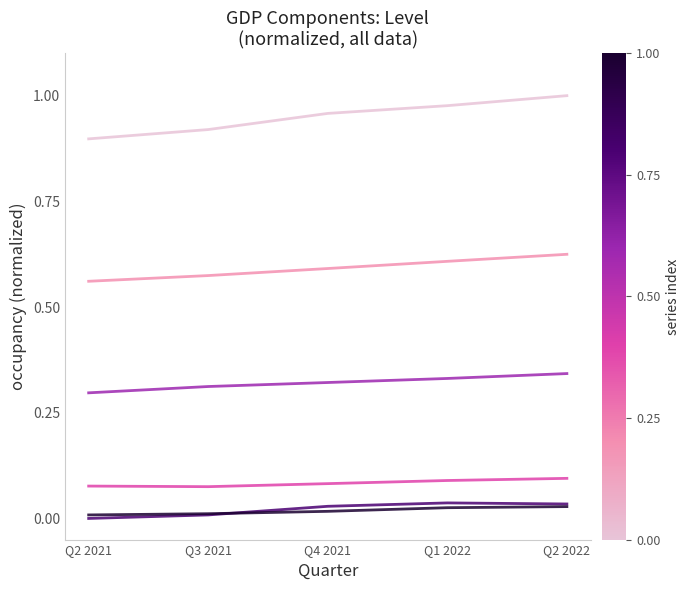

What position from the left is Q2 2022?

5